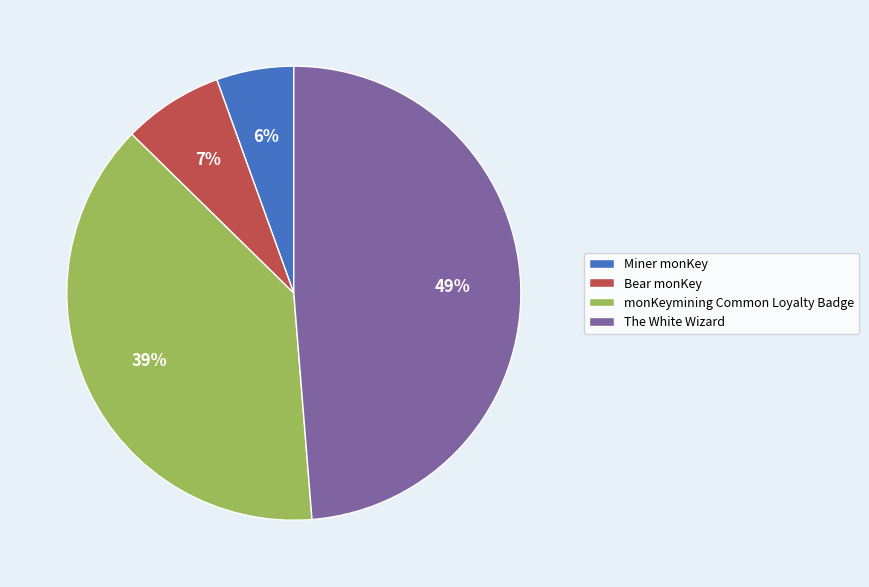

Is it true that monKeymining Common Loyalty Badge is 52% of the pie?

False